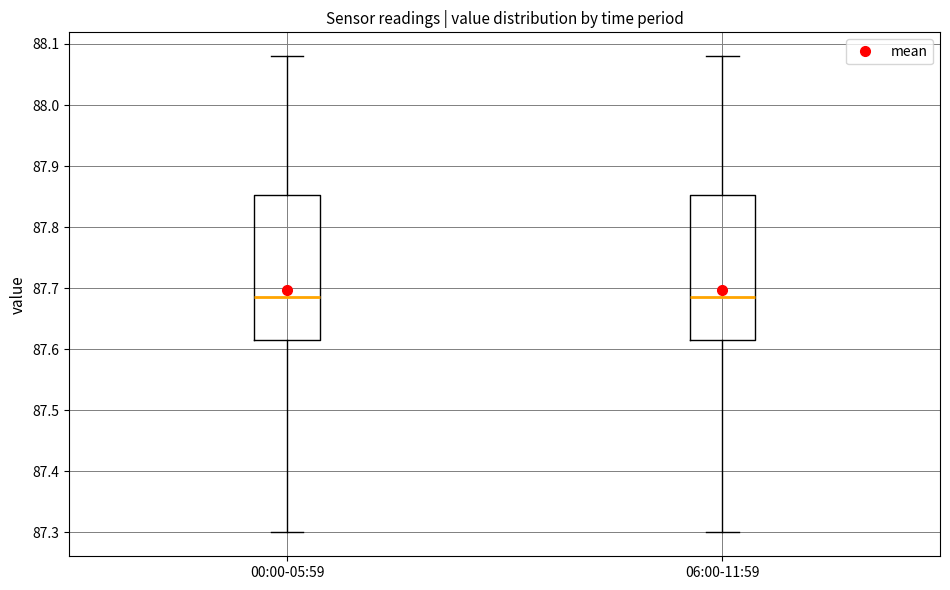

Reading left to right, transcribe this box plot: for each box, give where its median line is, the range the box spans, and where its two whiskers end, as read against the y-axis. The values are not printed on the chart, so give them approximately, as read against the axis.

00:00-05:59: median 87.69, box 87.62 to 87.85, whiskers 87.30 to 88.08
06:00-11:59: median 87.69, box 87.62 to 87.85, whiskers 87.30 to 88.08